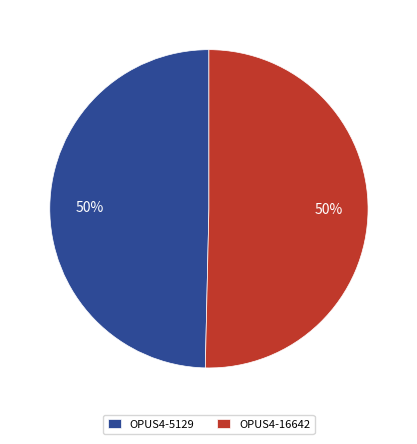

To the nearest percent, what is the average slice percentage?

50%